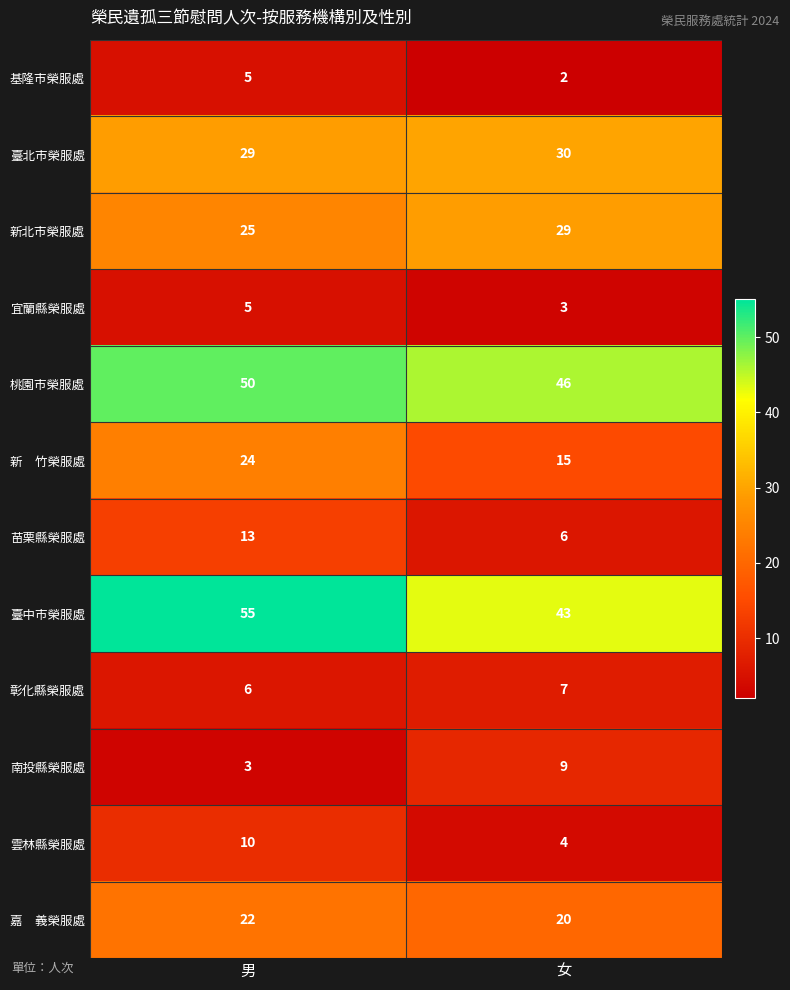

What is the difference between the maximum and minimum values in the 新北市榮服處 series?

4